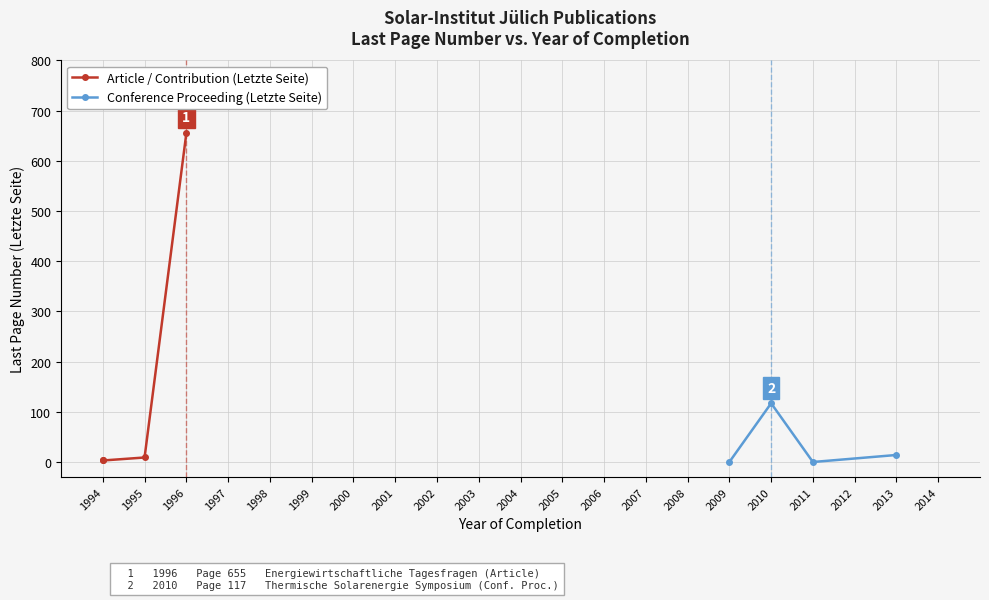

What are all the series names shown in the legend?

Article / Contribution (Letzte Seite), Conference Proceeding (Letzte Seite)